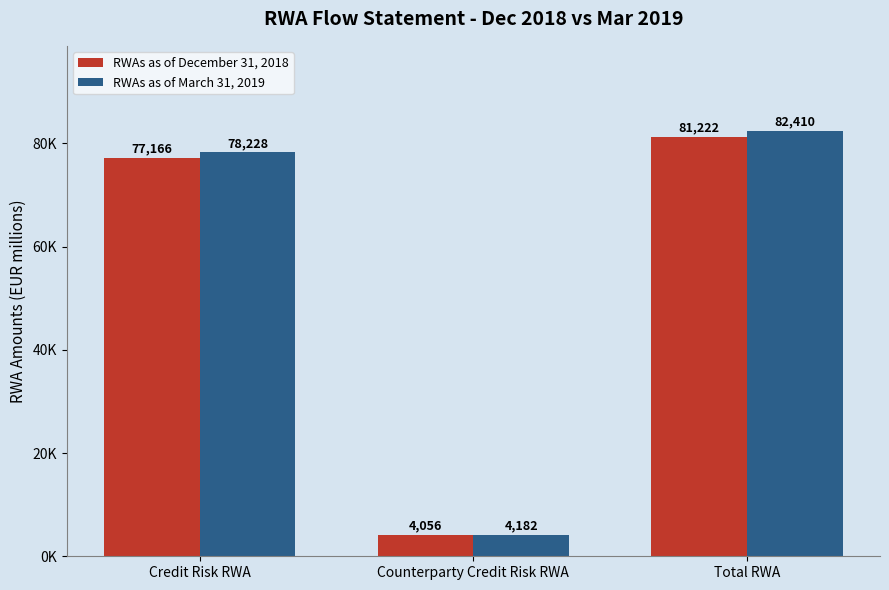

Where does the RWAs as of December 31, 2018 series first go above 77166?

Total RWA